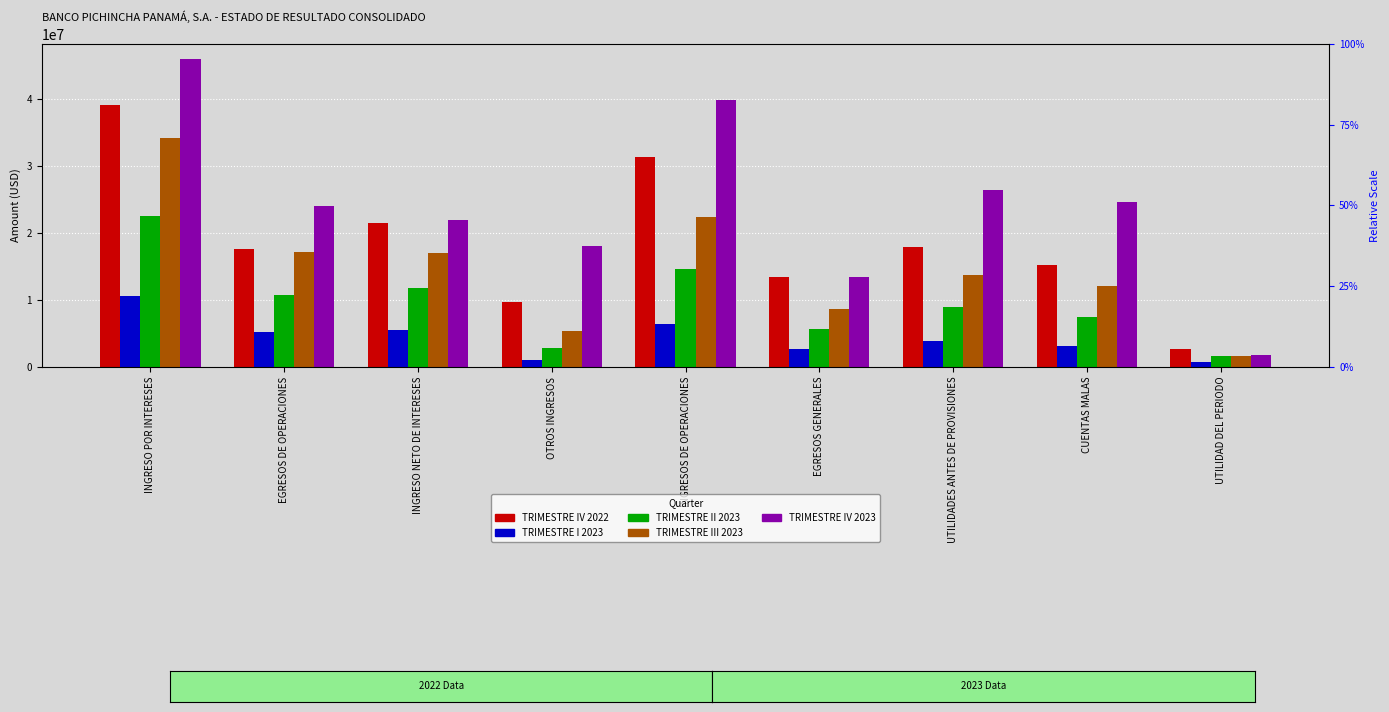

Where does the TRIMESTRE III 2023 series first go above 13688786?

INGRESO POR INTERESES